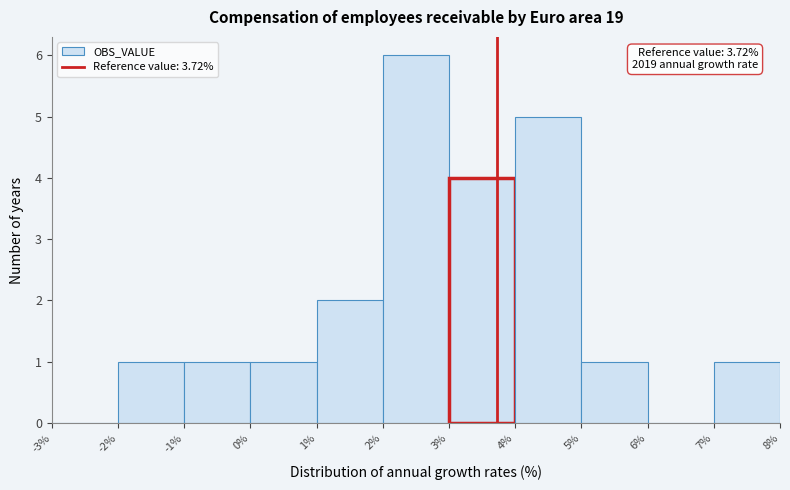

Over which range of the x-axis is the bar tallest?

2% to 3%